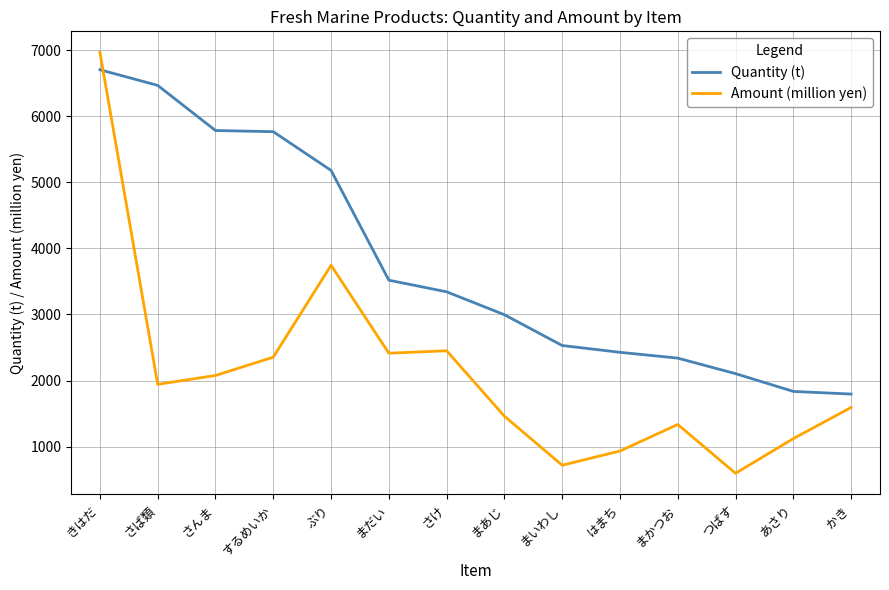

What is the lowest value of the Quantity (t) series?

1795.0